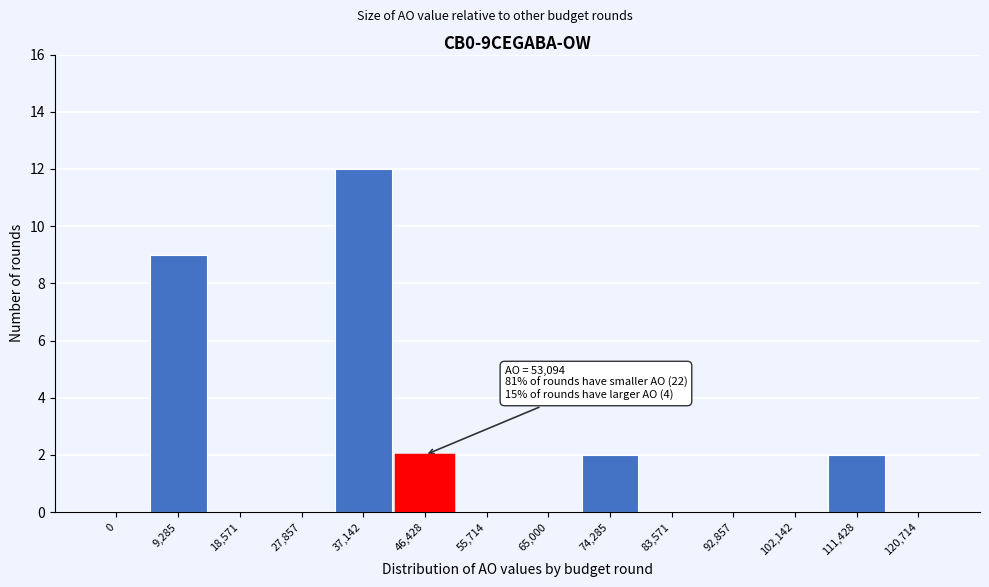

Reading right to left, extract all data points from this chart.

120,714=0	111,428=2	102,142=0	92,857=0	83,571=0	74,285=2	65,000=0	55,714=0	46,428=2	37,142=12	27,857=0	18,571=0	9,285=9	0=0